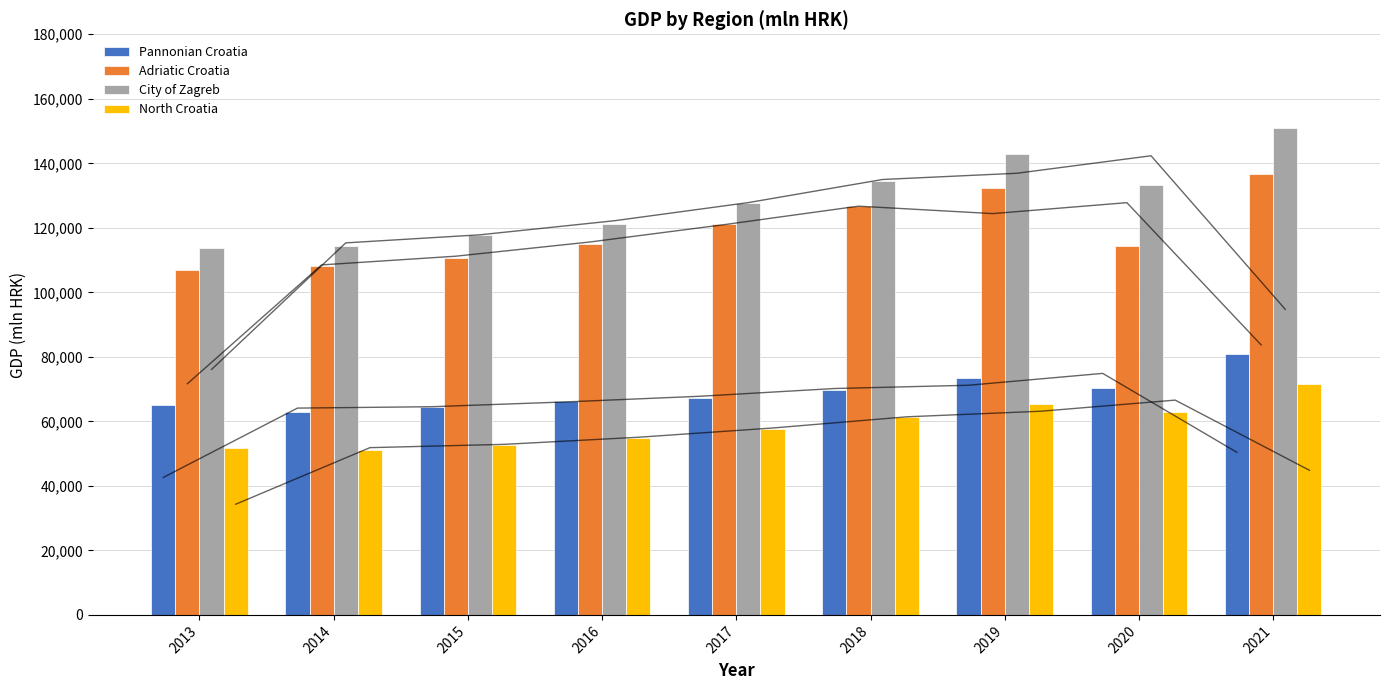

List the labels in order of North Croatia value, smallest first.

2014, 2013, 2015, 2016, 2017, 2018, 2020, 2019, 2021